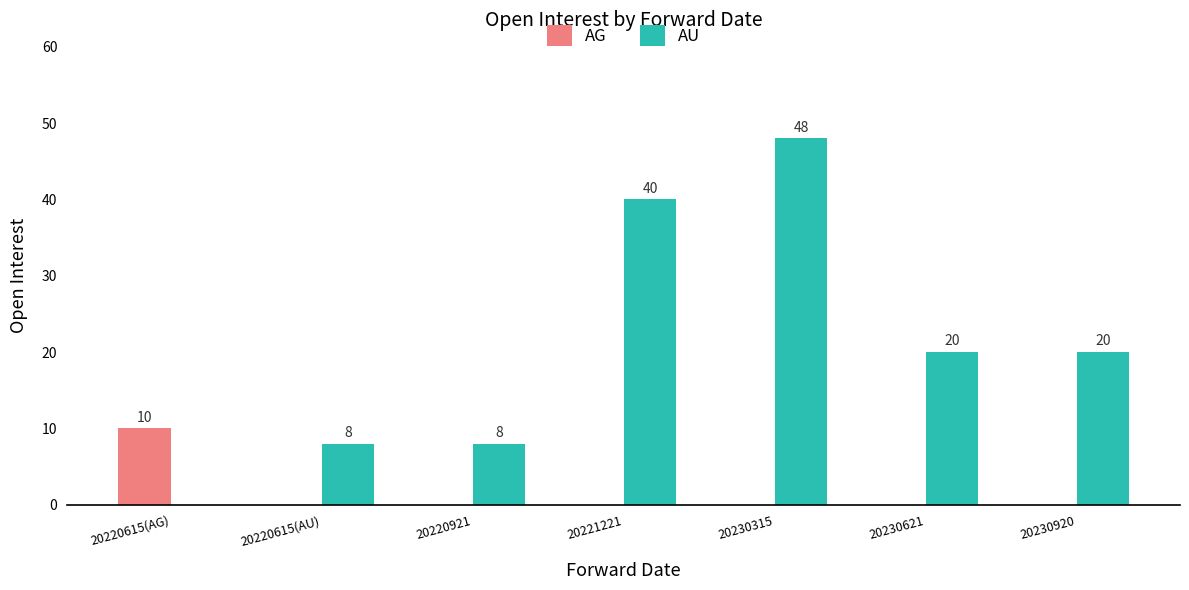

Read the AU value at 20230621, to the nearest 10.

20